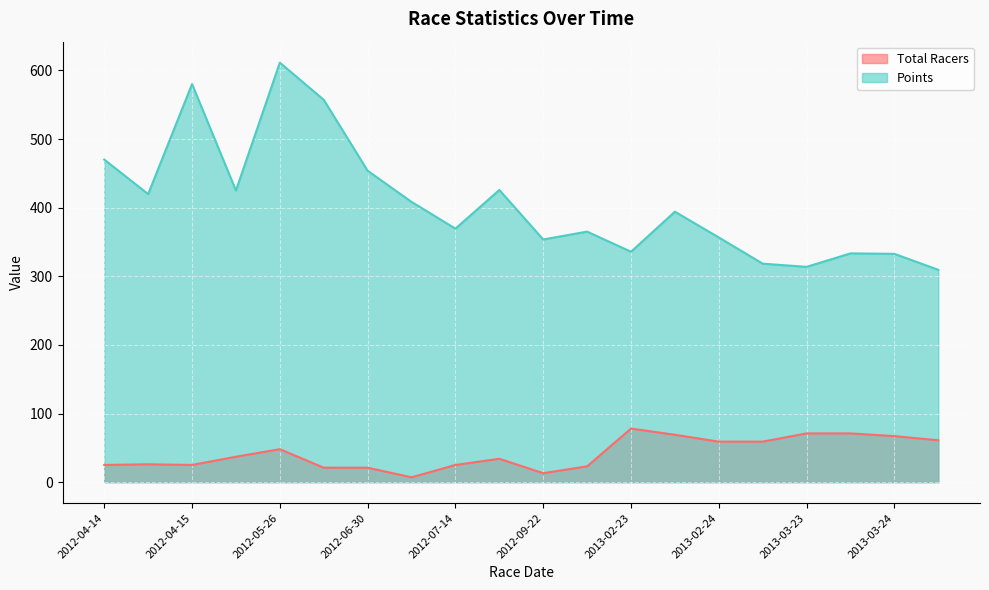

What are all the series names shown in the legend?

Total Racers, Points